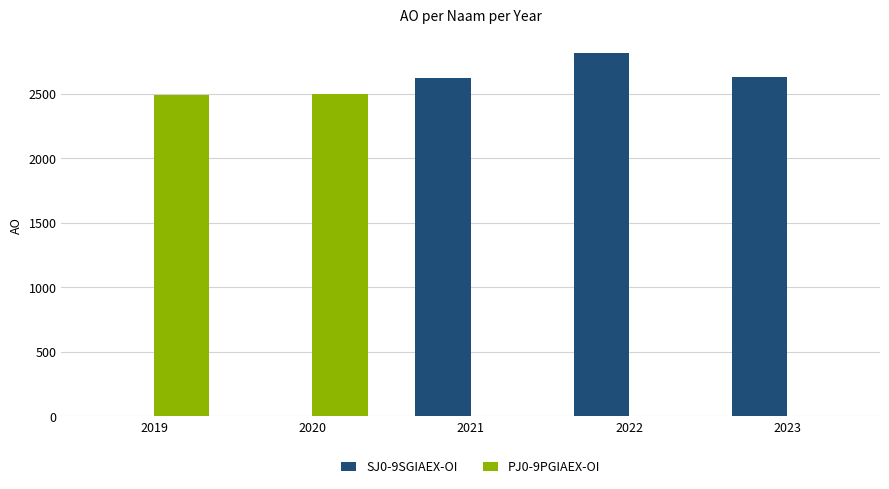

What are all the series names shown in the legend?

SJ0-9SGIAEX-OI, PJ0-9PGIAEX-OI